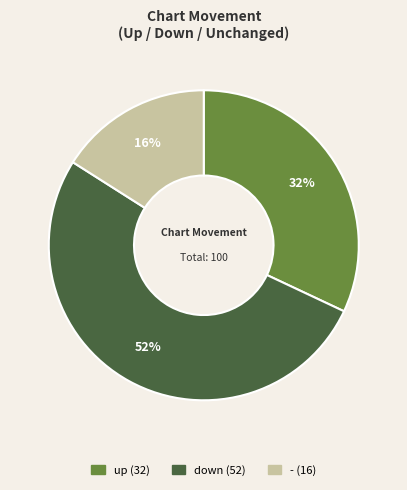

Combined, do down and - account for over 50%?

Yes